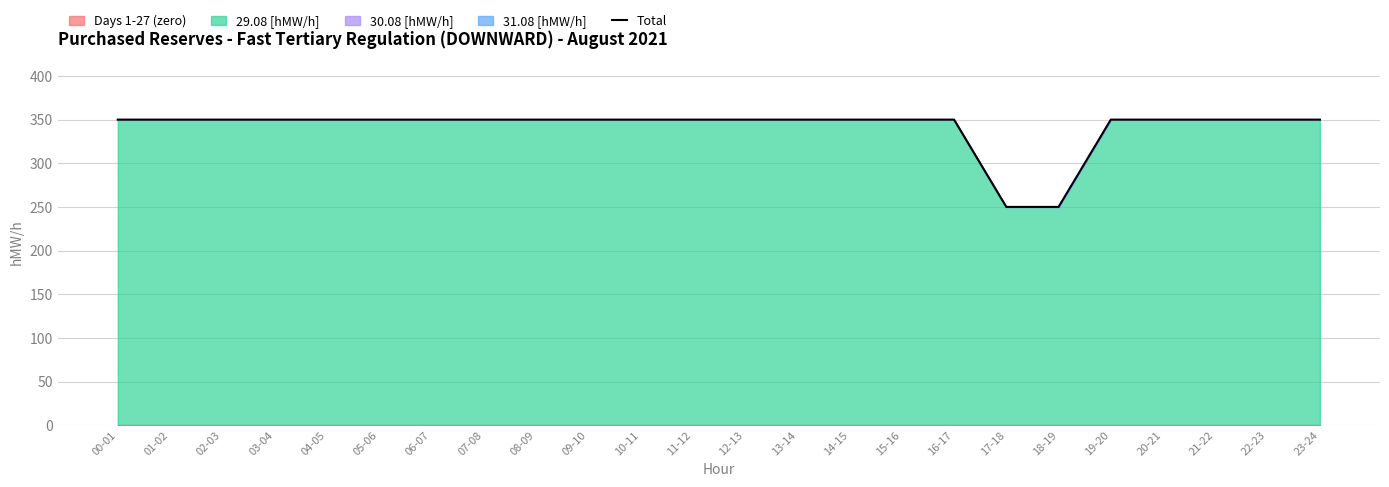

Reading right to left, extract all data points from this chart.

23-24=350	22-23=350	21-22=350	20-21=350	19-20=350	18-19=250	17-18=250	16-17=350	15-16=350	14-15=350	13-14=350	12-13=350	11-12=350	10-11=350	09-10=350	08-09=350	07-08=350	06-07=350	05-06=350	04-05=350	03-04=350	02-03=350	01-02=350	00-01=350